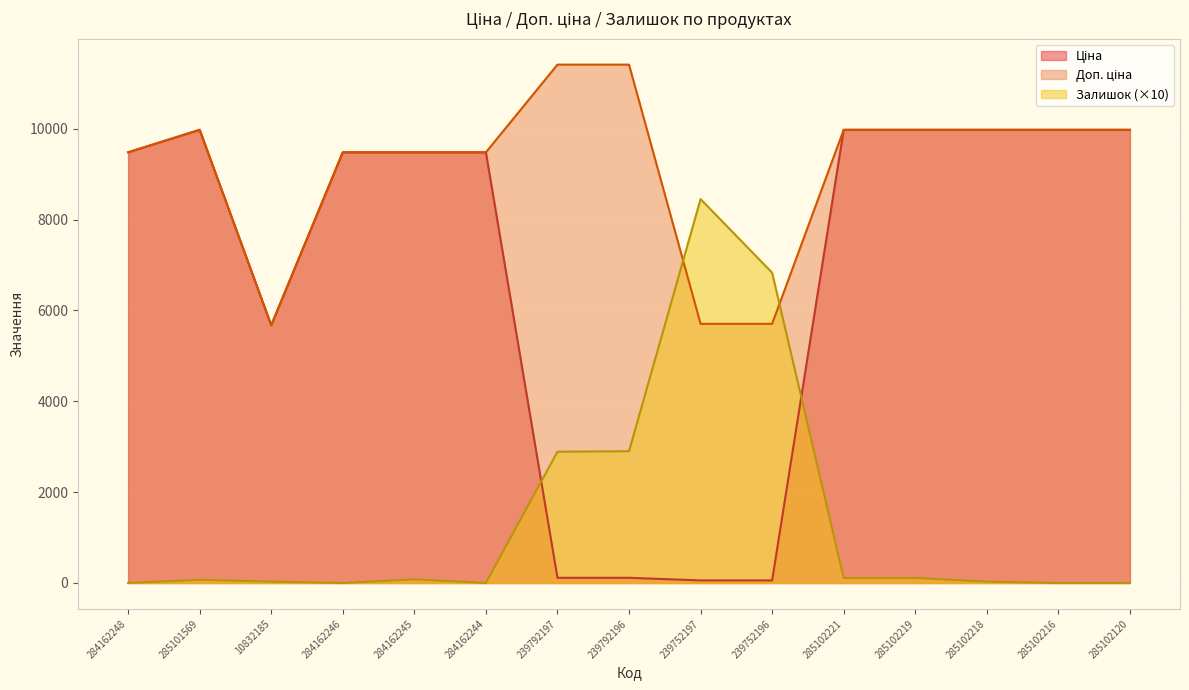

What is the label of the 15th point from the left?

285102120